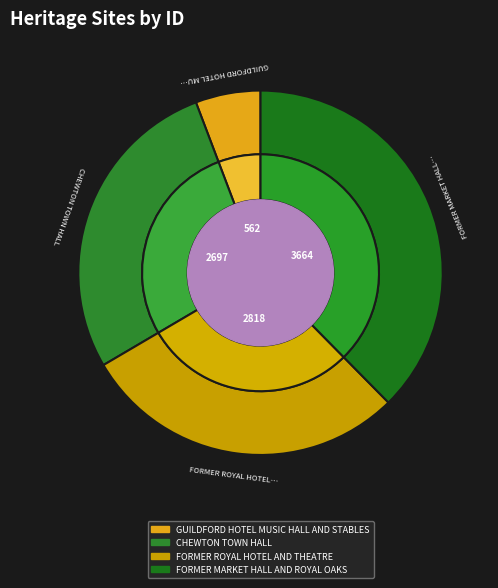

What percentage is NOT represented by CHEWTON TOWN HALL?

72.3%